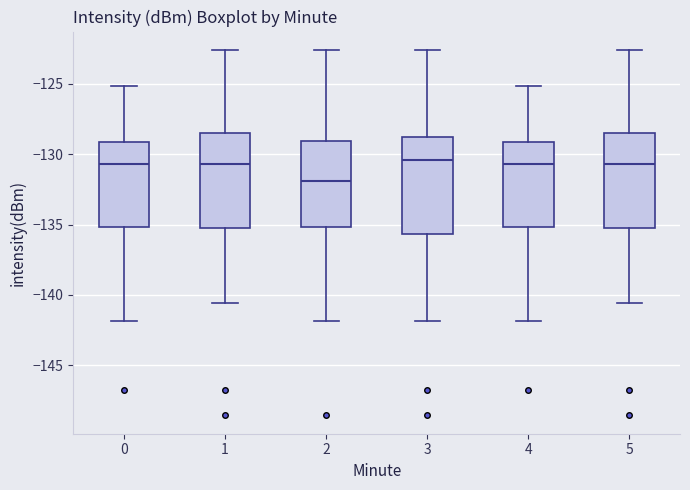

Reading left to right, transcribe this box plot: for each box, give where its median line is, the range the box spans, and where its two whiskers end, as read against the y-axis. The values are not printed on the chart, so give them approximately, as read against the axis.

0: median -130.5, box -135.0 to -129.0, whiskers -142.0 to -125.0
1: median -130.5, box -135.5 to -128.5, whiskers -140.5 to -122.5
2: median -132.0, box -135.0 to -129.0, whiskers -142.0 to -122.5
3: median -130.5, box -135.5 to -129.0, whiskers -142.0 to -122.5
4: median -130.5, box -135.0 to -129.0, whiskers -142.0 to -125.0
5: median -130.5, box -135.5 to -128.5, whiskers -140.5 to -122.5